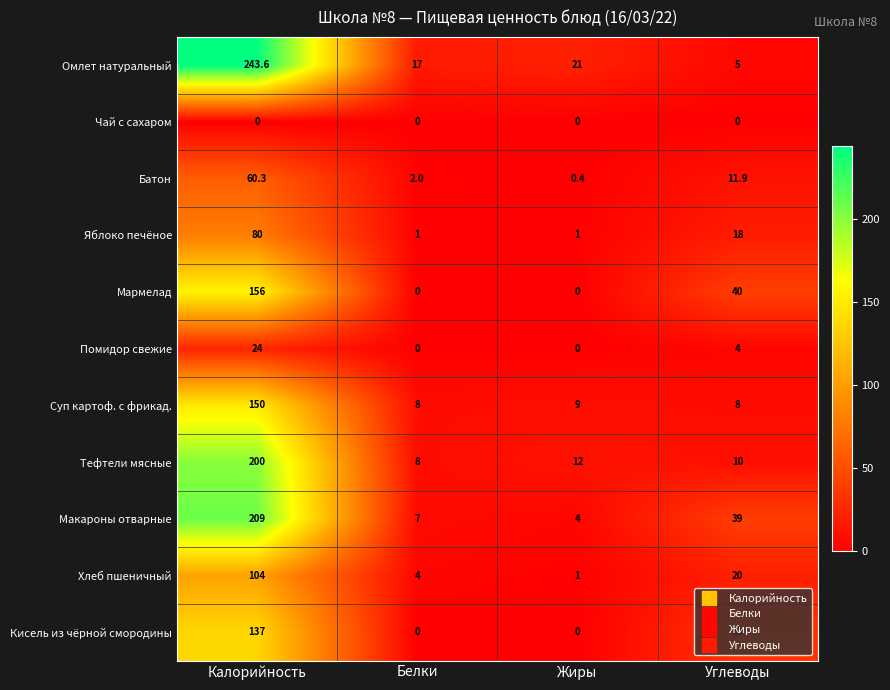

What is the difference between the highest and lowest values at Углеводы?

40.0